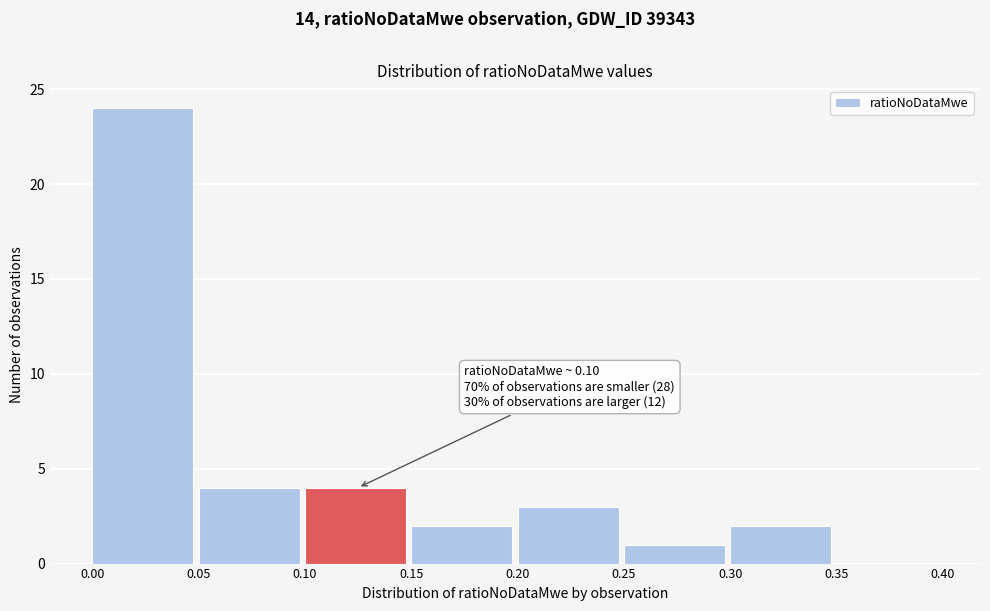

Which range on the x-axis has the tallest bar?

0.00 to 0.05